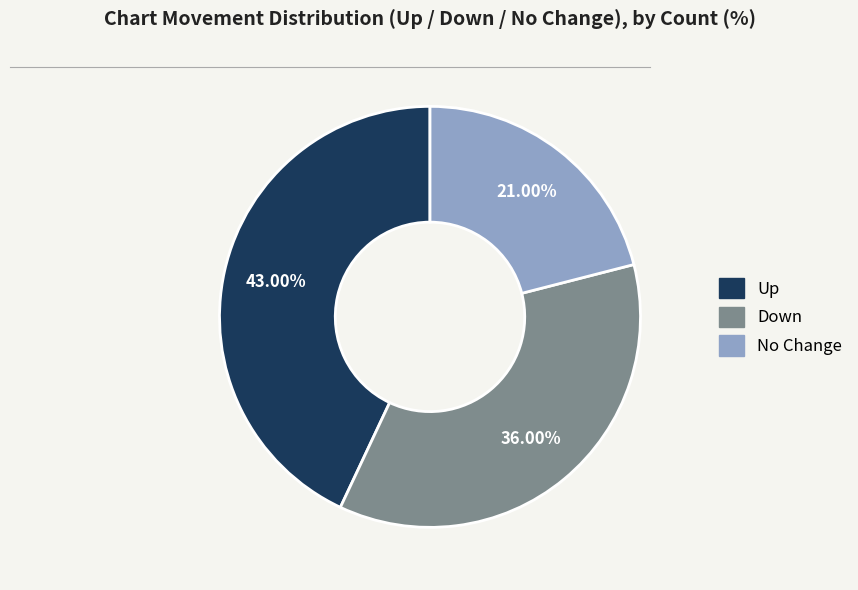

Does any single category account for the majority?

No